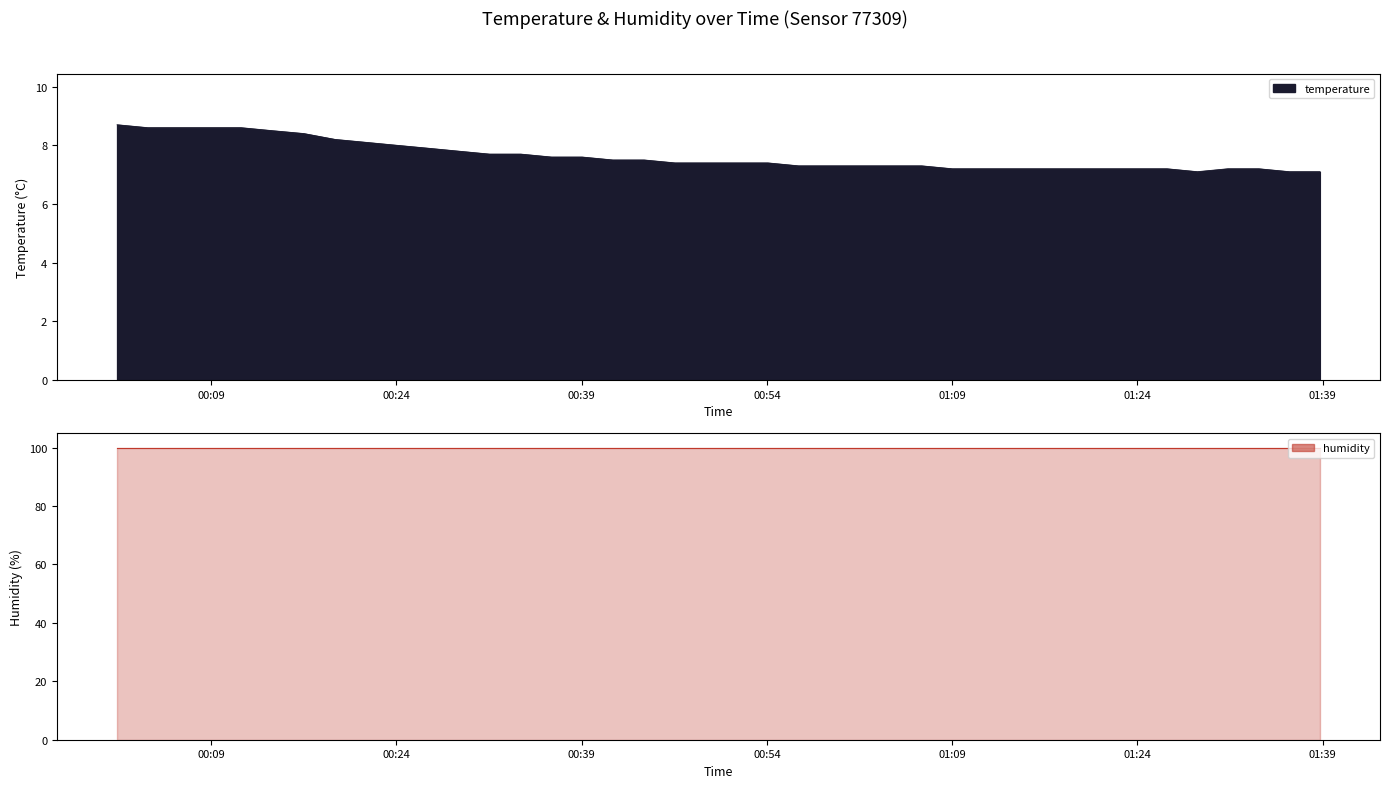

What is the difference between the maximum and minimum values?

1.6